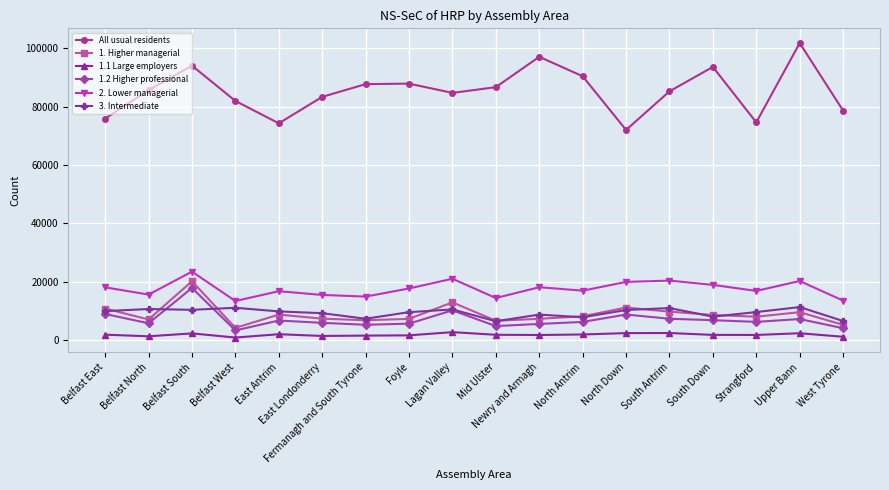

Does the chart have visible grid lines?

Yes